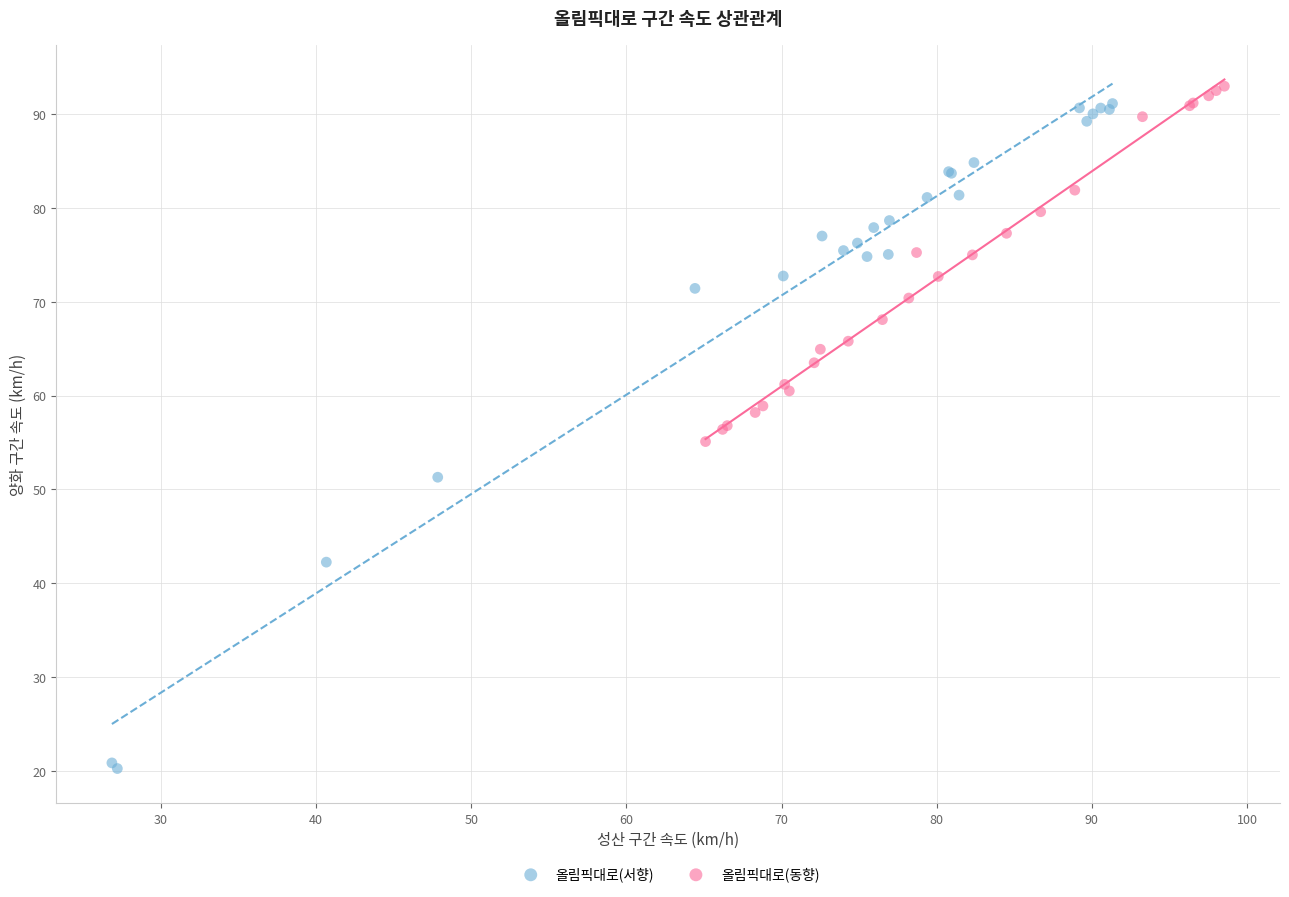

Which series reaches the maximum Y coordinate?

올림픽대로(동향)